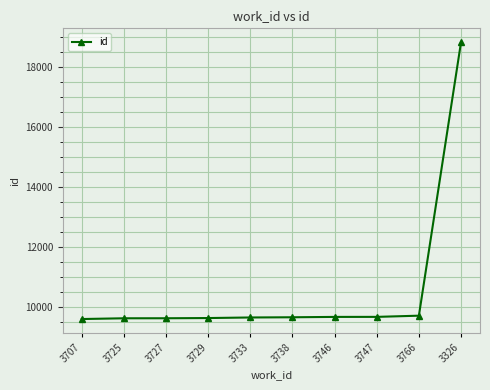

What is the label of the 3rd point from the right?

3747